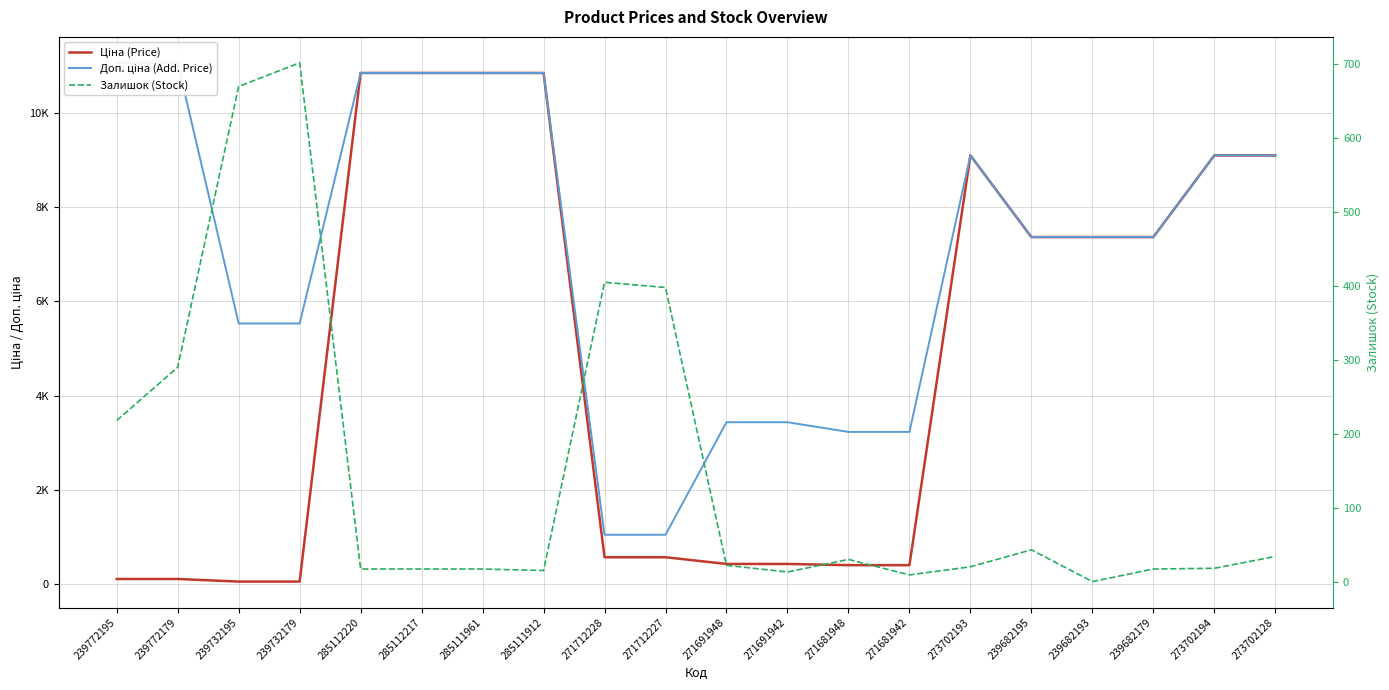

True or false: Ціна (Price) and Залишок (Stock) cross at least once.

True